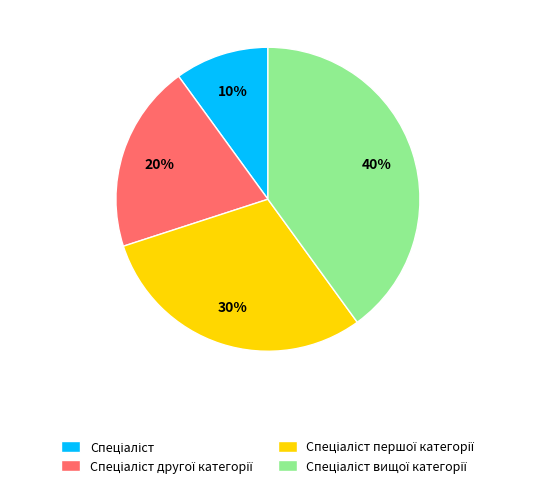

Is there any slice that represents more than half of the pie?

No